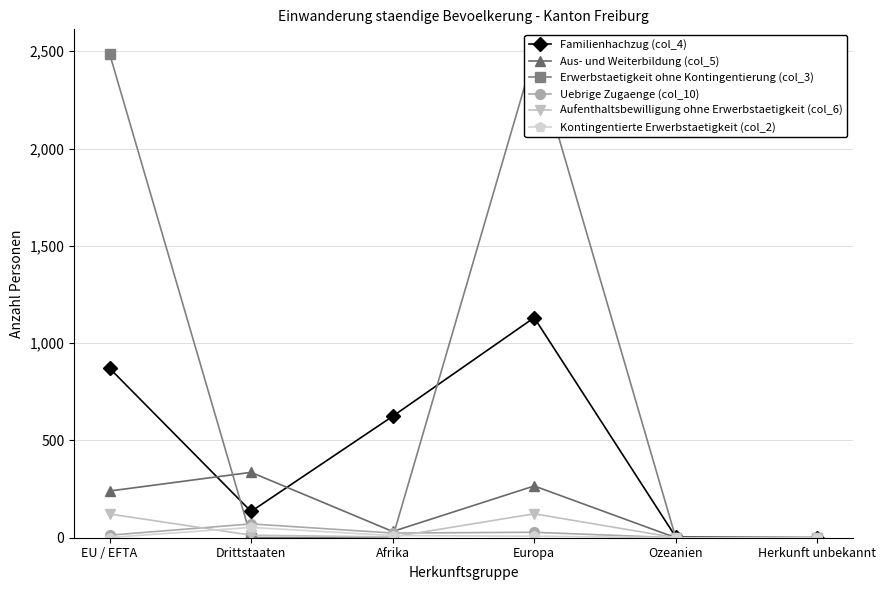

Which category has the highest value across all series?

EU / EFTA